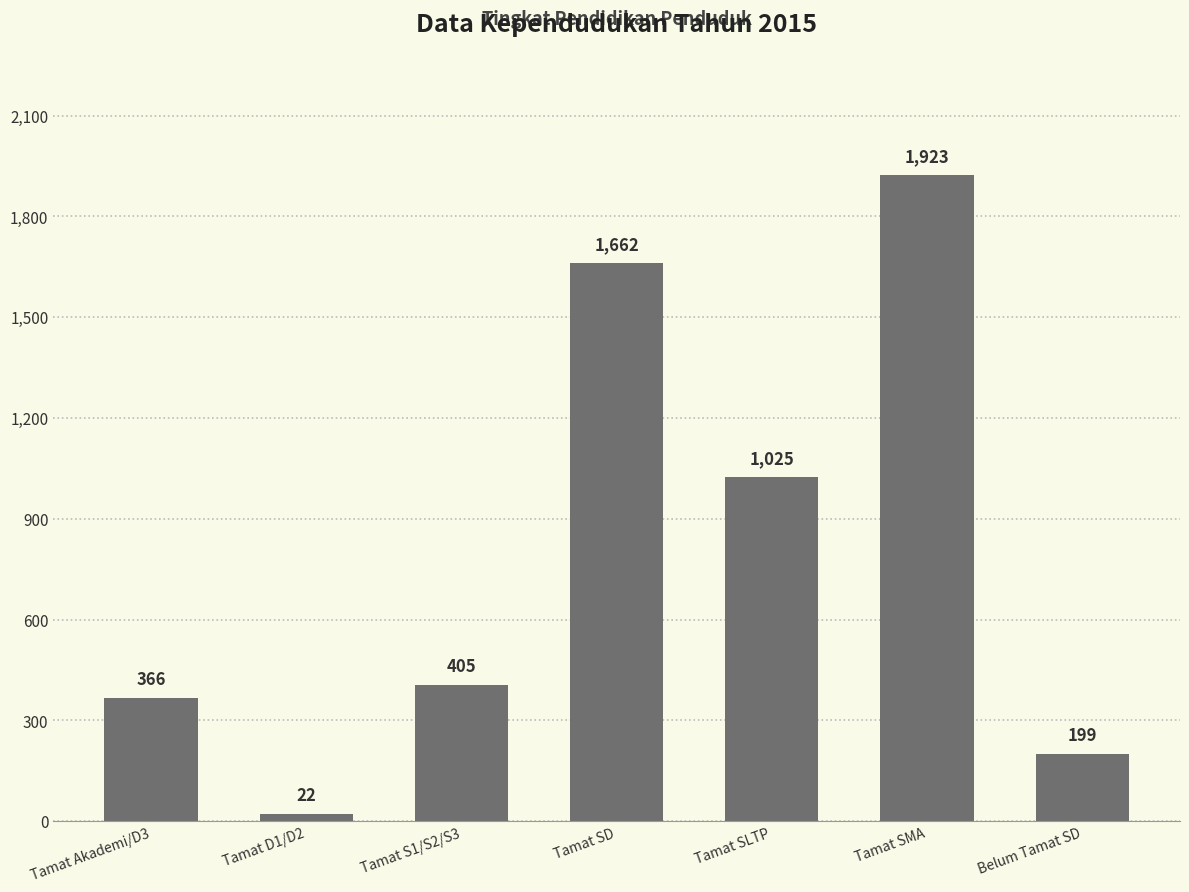

What is the difference between the values at Tamat SD and Tamat S1/S2/S3?

1257